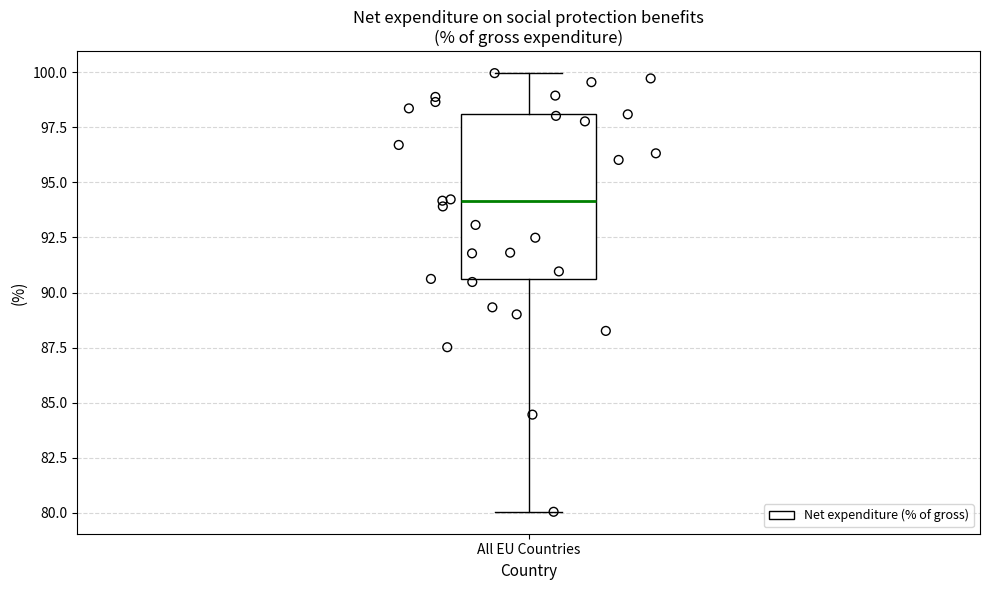

Where does the lower whisker of the box for All EU Countries end on the y-axis? The values are not printed on the chart, so give them approximately, as read against the axis.

80.0